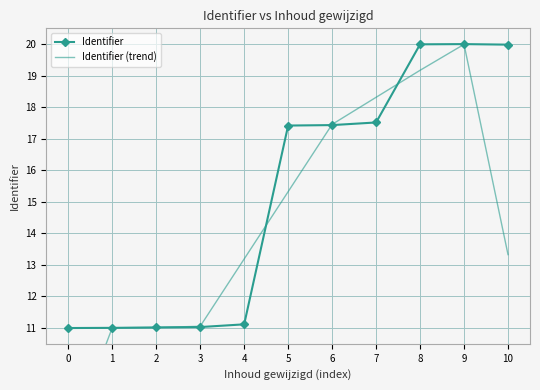

What is the value of the Identifier point at the 7th from the left?

17.4